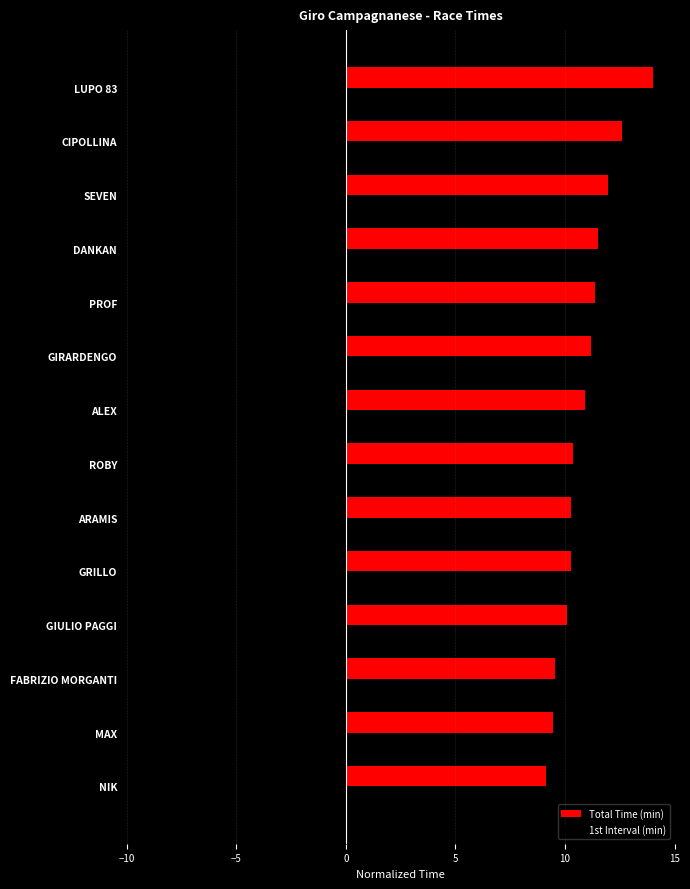

What value does the Total Time (min) series have at MAX?

9.4